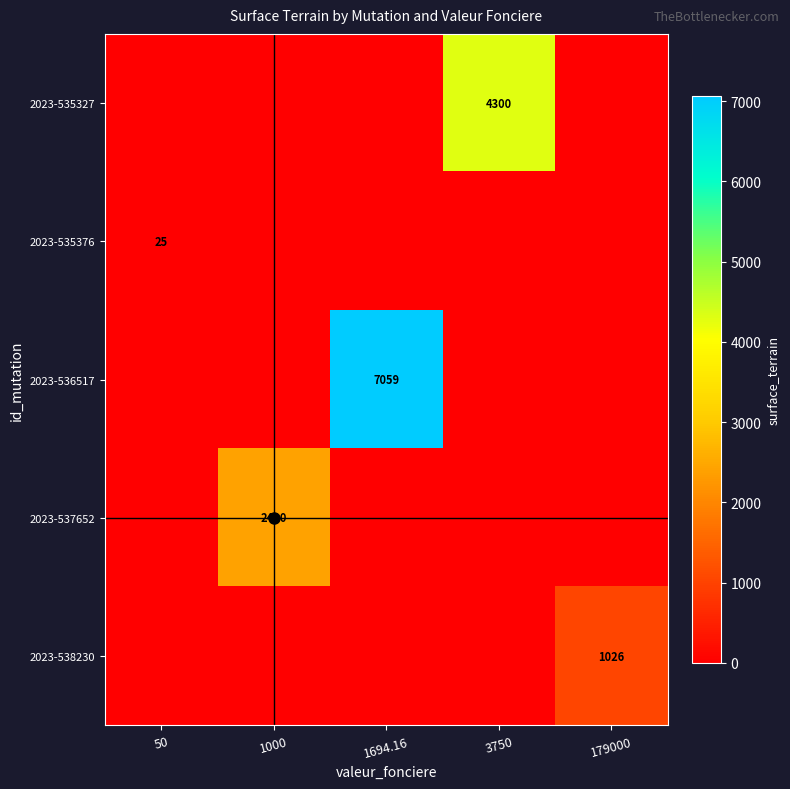

The value of 2023-536517 at 1694.16 is 7059. True or false?

True